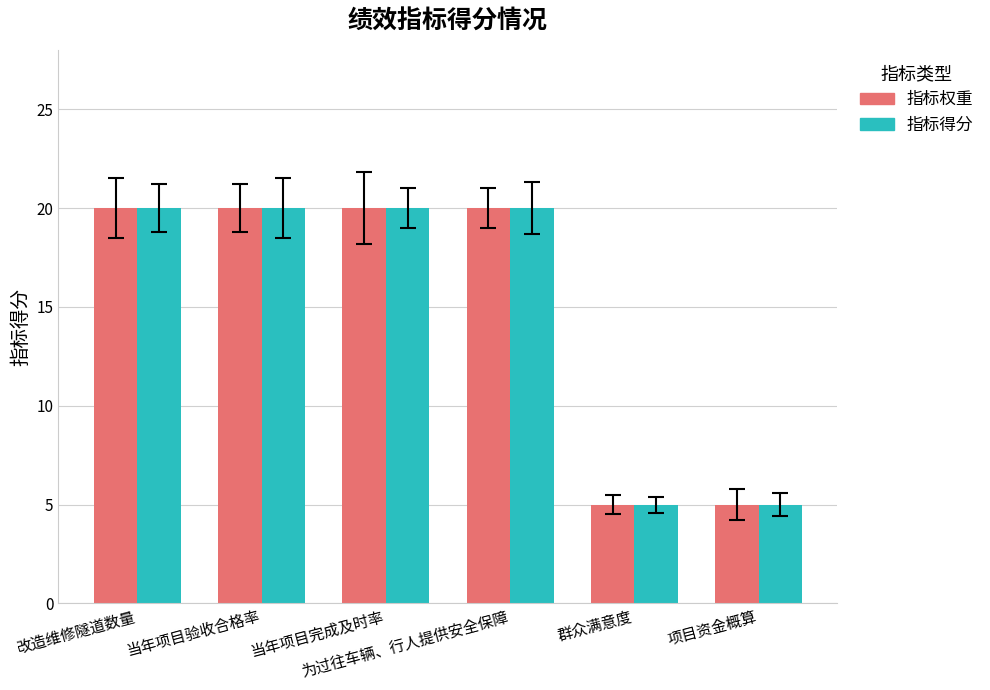

At how many categories does at least one series exceed 6?

4